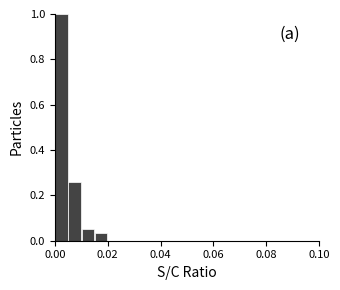

Around what value on the x-axis is the tallest bar? Give the approximate position of its centre, as read against the axis.

0.002